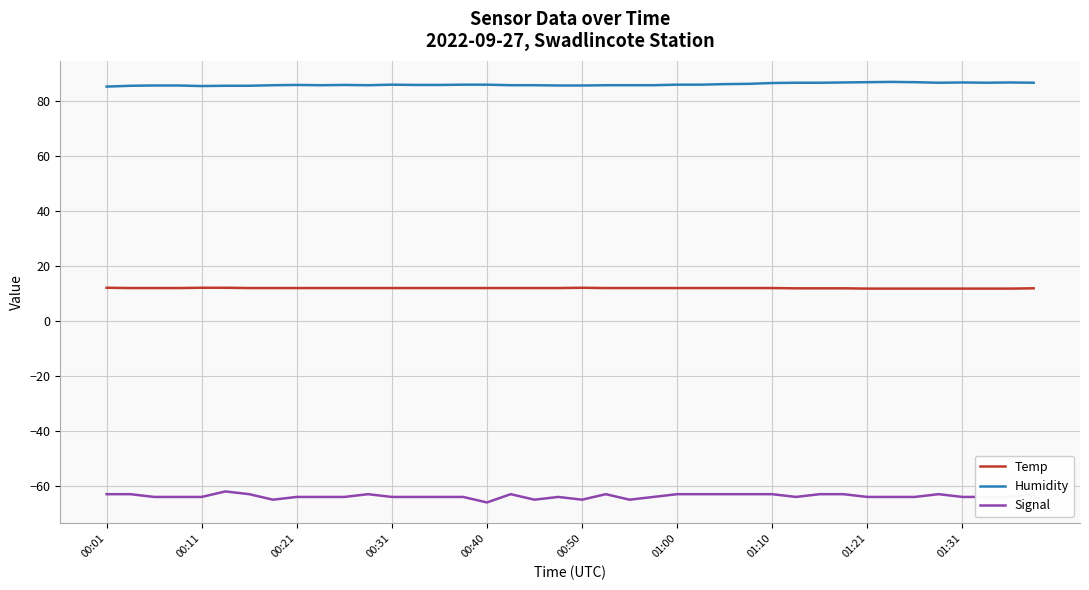

True or false: Temp and Humidity cross at least once.

False